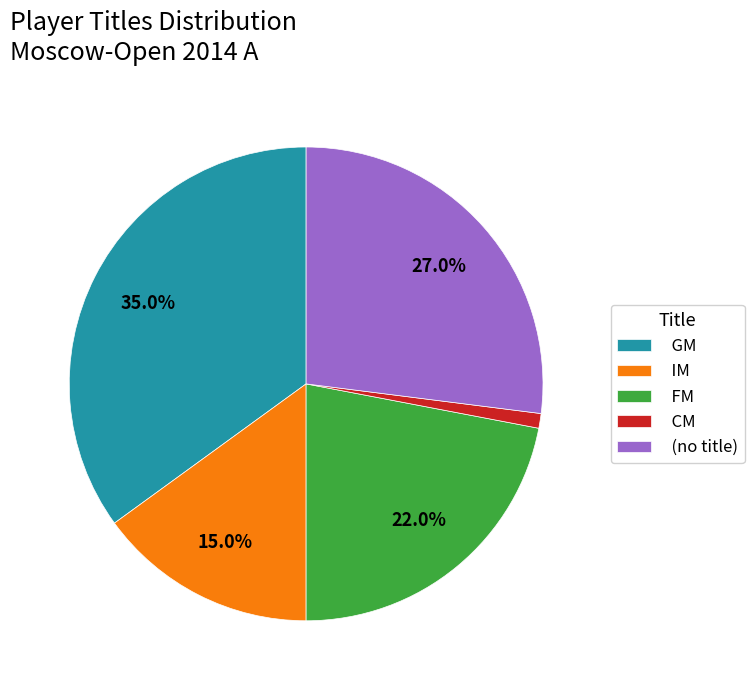

Approximately how many times larger is the value at FM compared to CM?

22.0